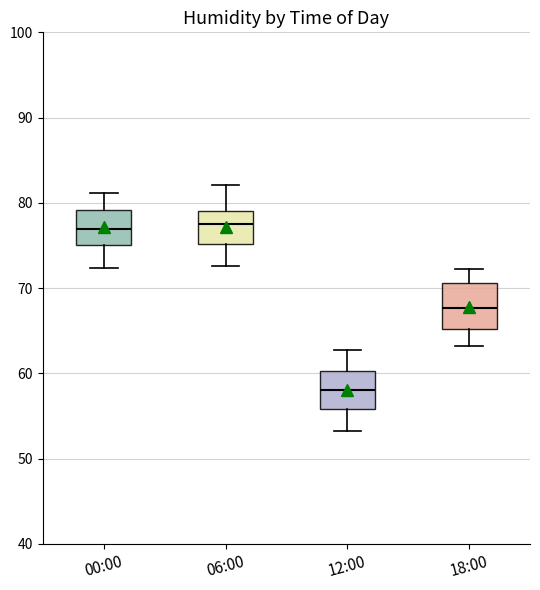

Where does the upper whisker of the box for 00:00 end on the y-axis? The values are not printed on the chart, so give them approximately, as read against the axis.

81